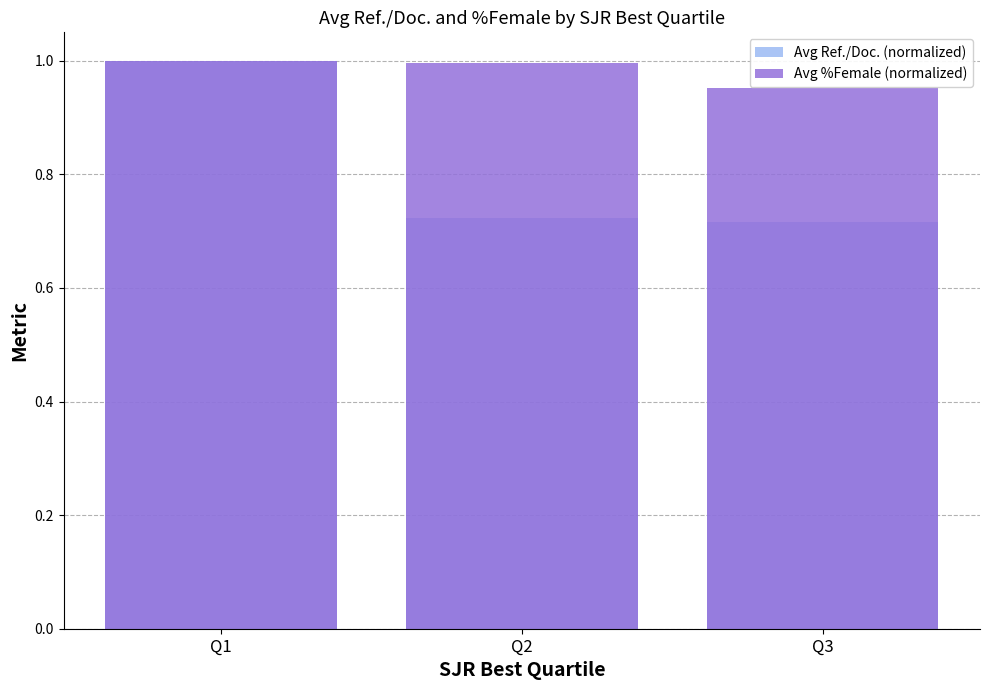

How many distinct data groups are displayed?

2